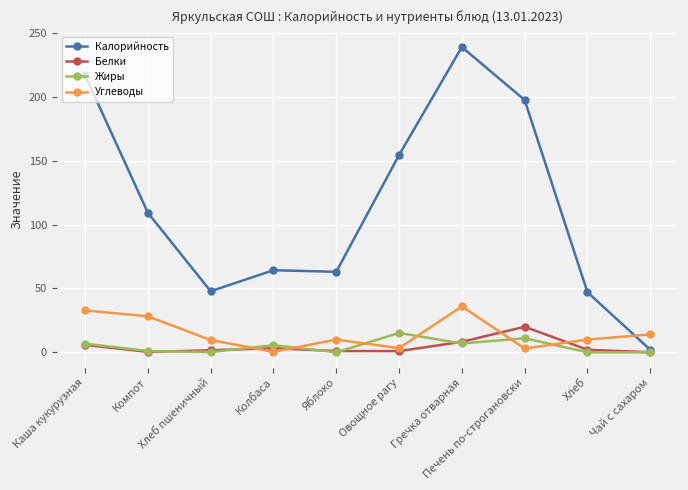

True or false: Калорийность has a value of 64.2 at Колбаса.

True